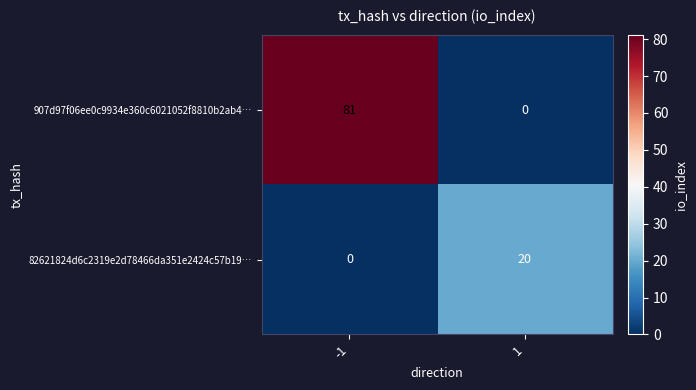

What is the difference between the 907d97f06ee0c9934e360c6021052f8810b2ab4… values at -1 and 1?

81